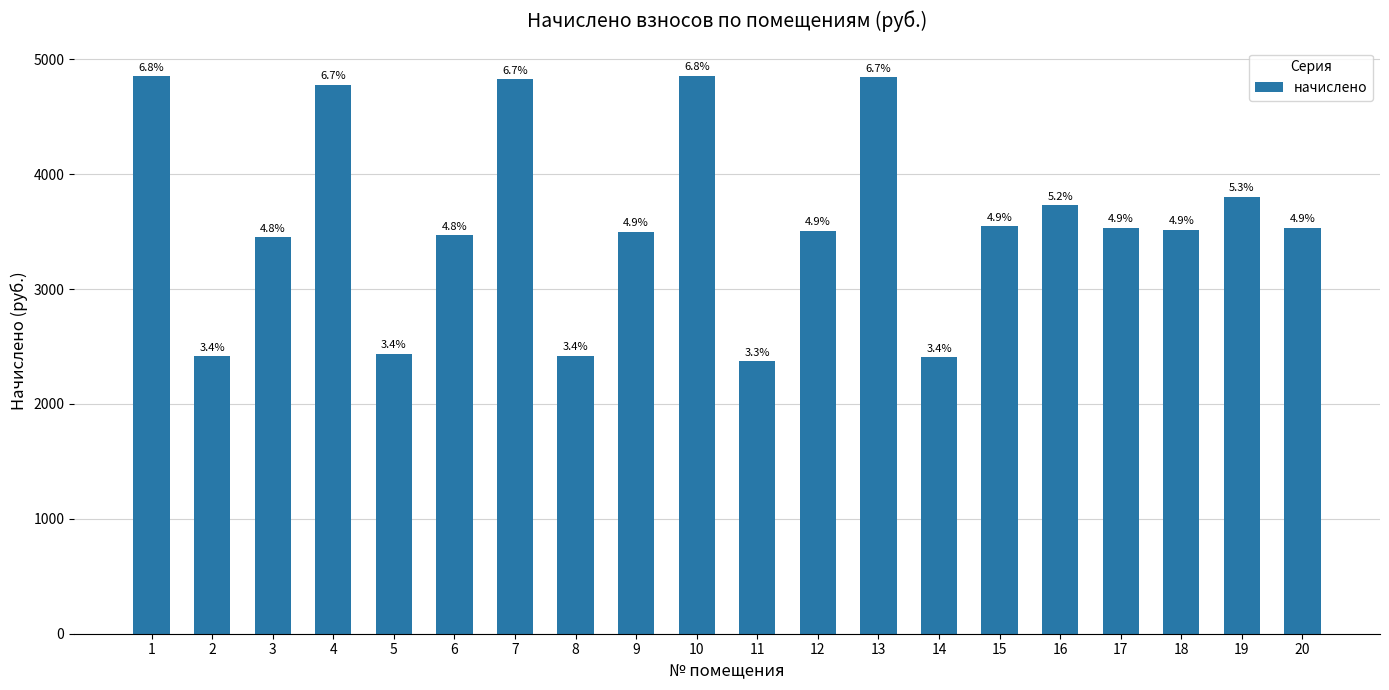

Does the chart contain any negative values?

No